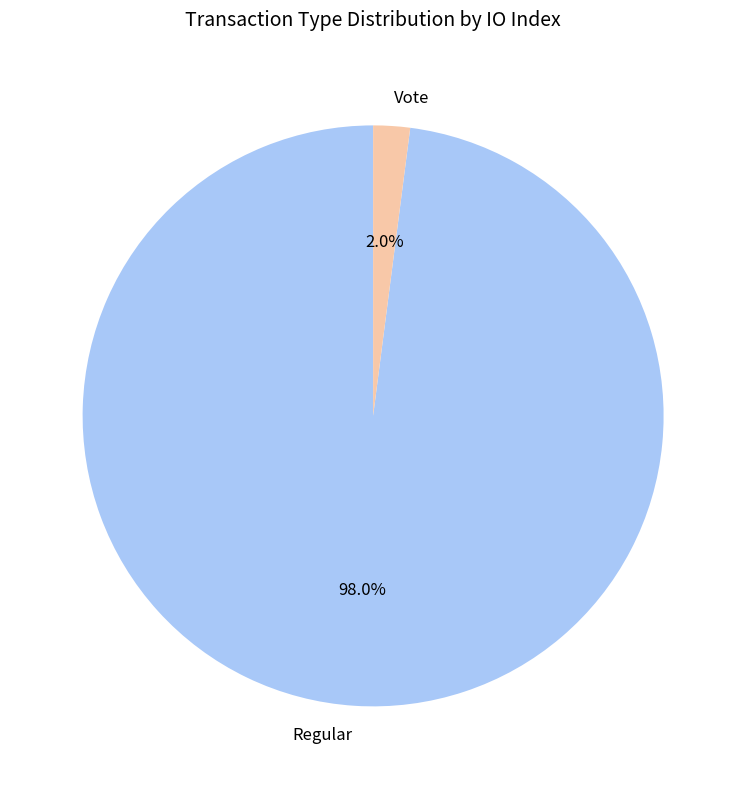

True or false: Regular accounts for 86% of the total.

False